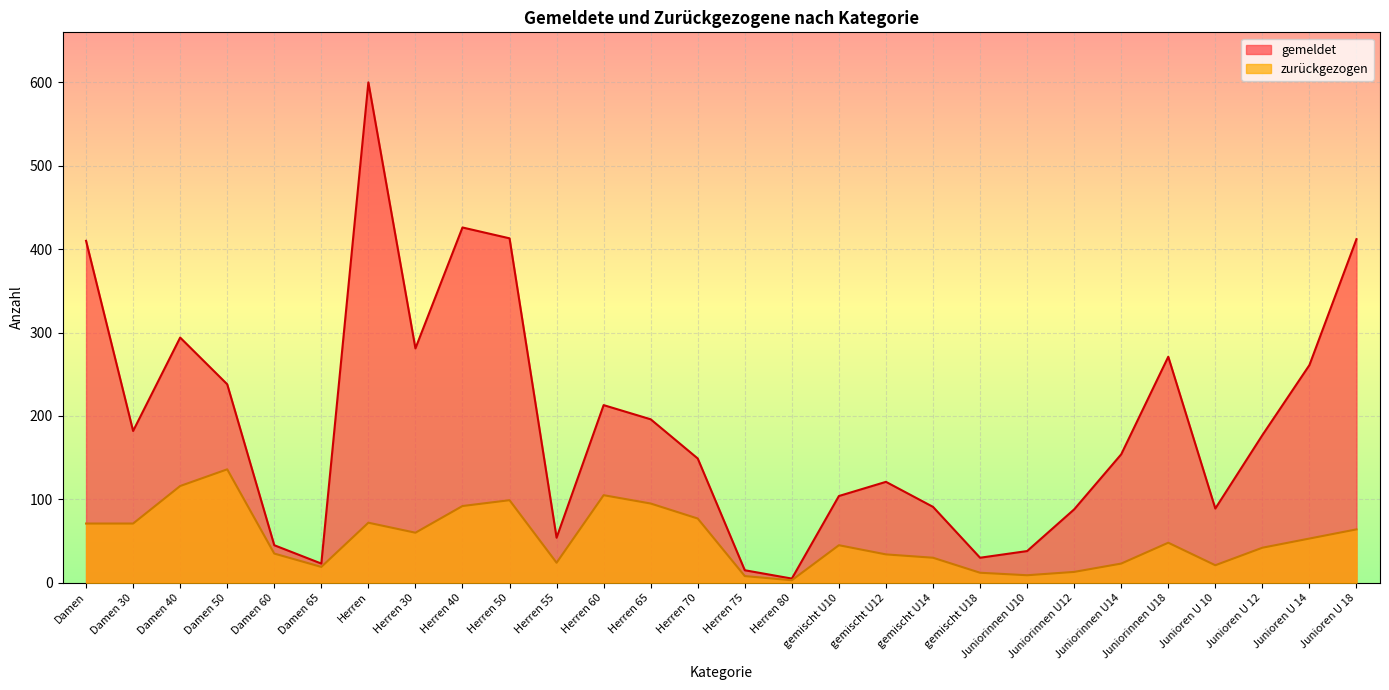

What is the label of the 1st point from the left?

Damen